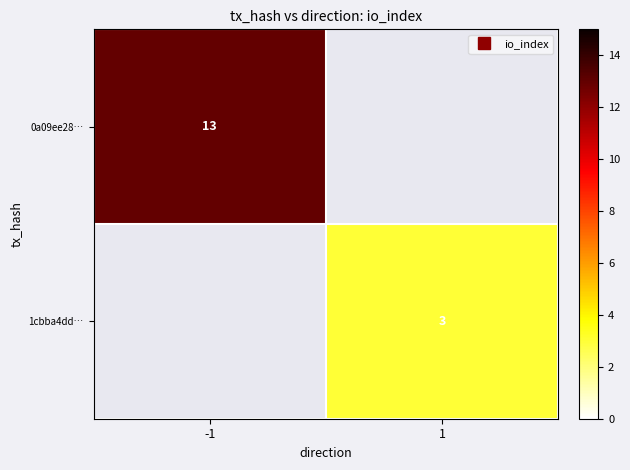

How many values in 0a09ee28… are above zero?

1